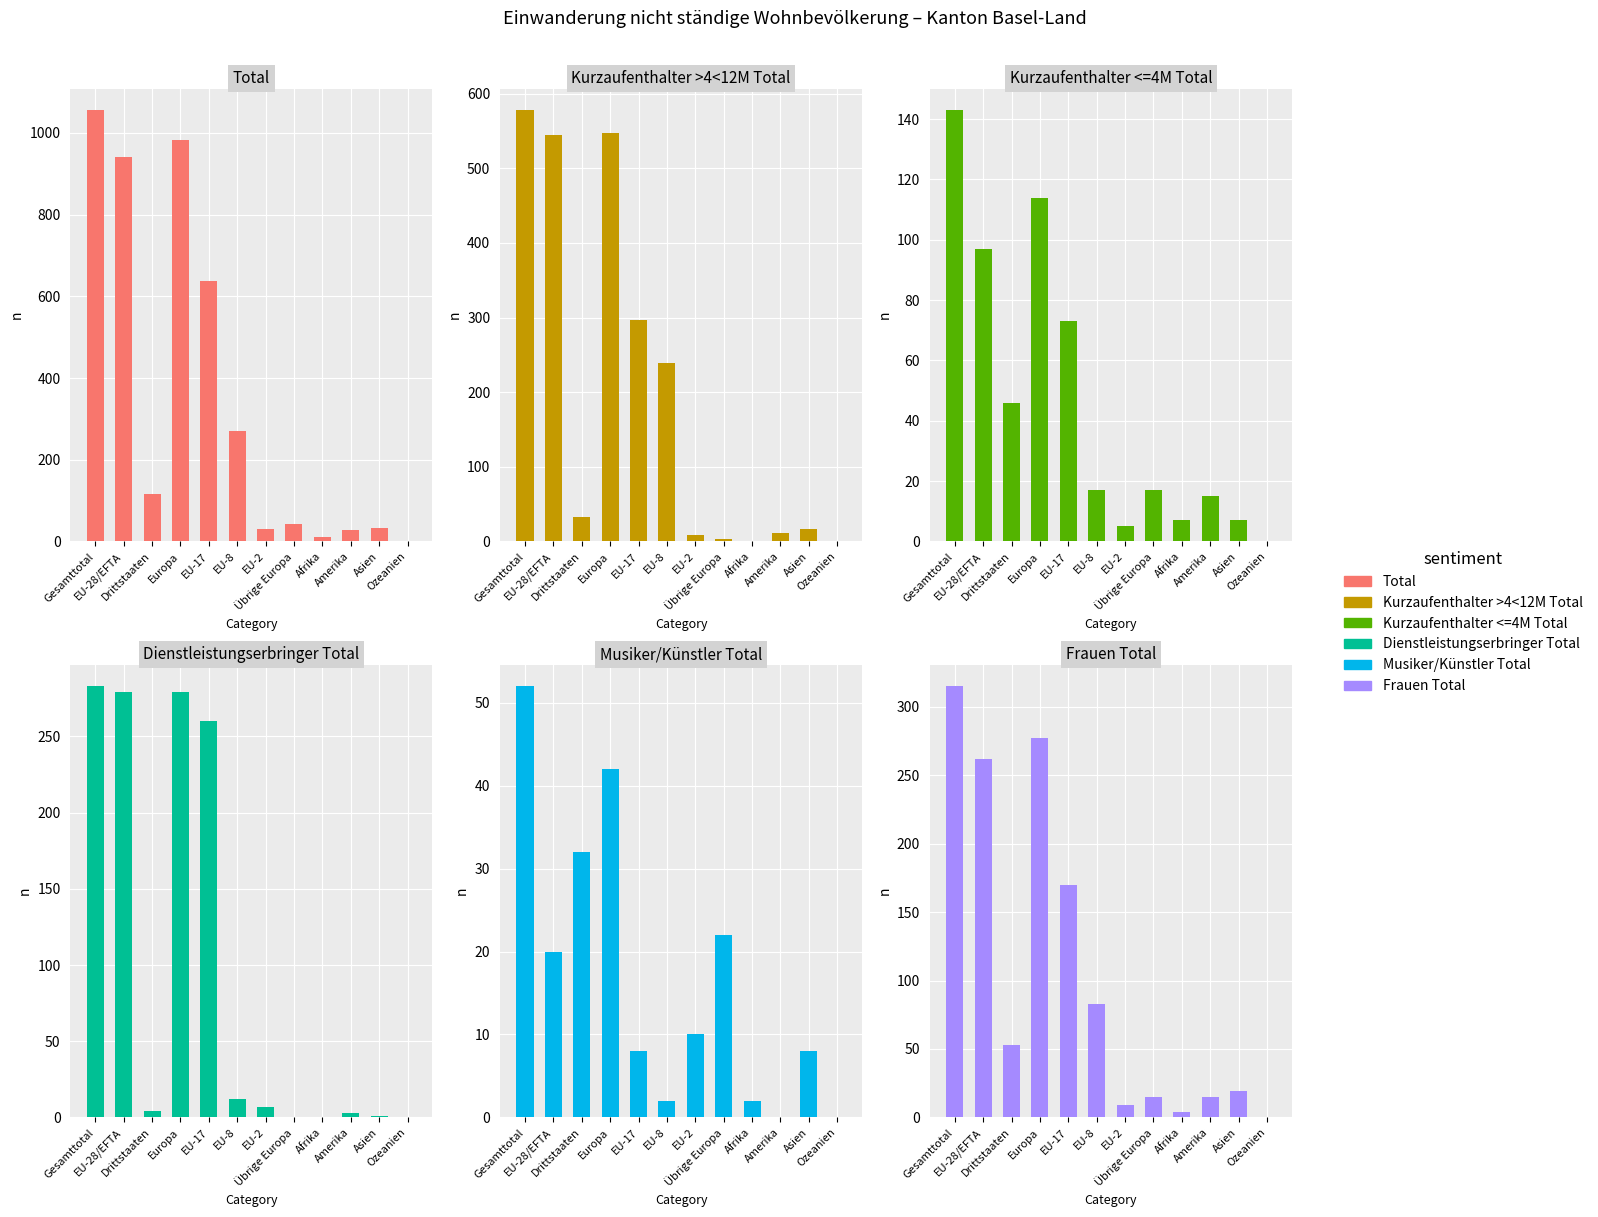

How many bars are there in each group?

6